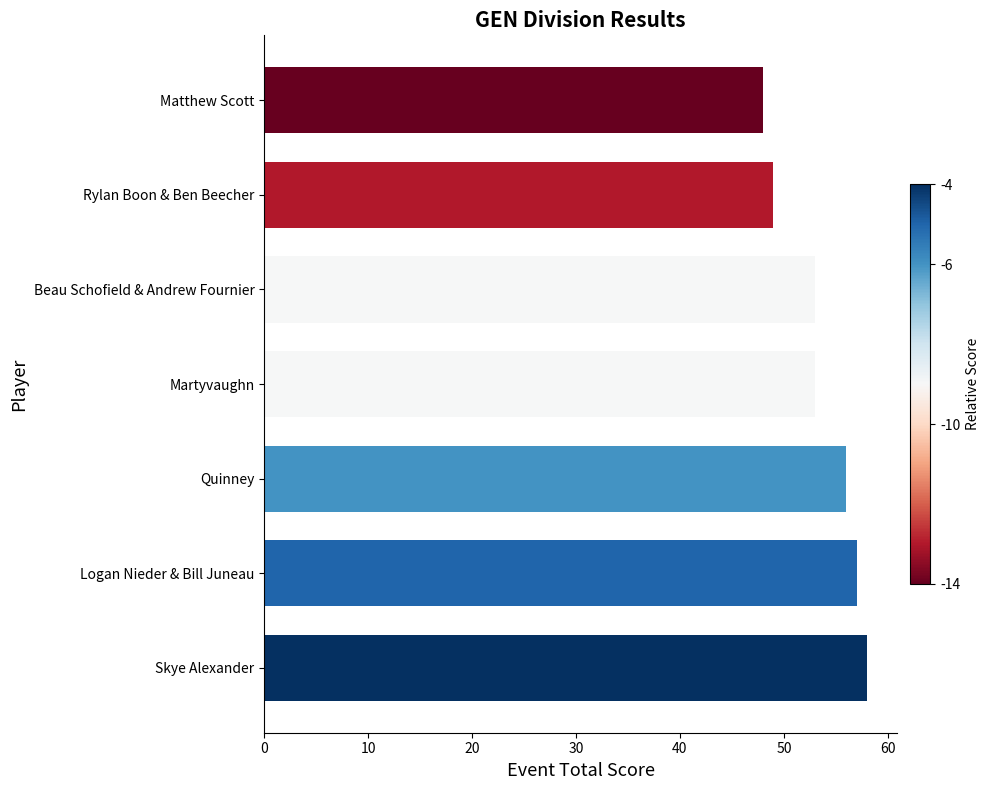

Which has a higher value, Matthew Scott or Quinney?

Quinney